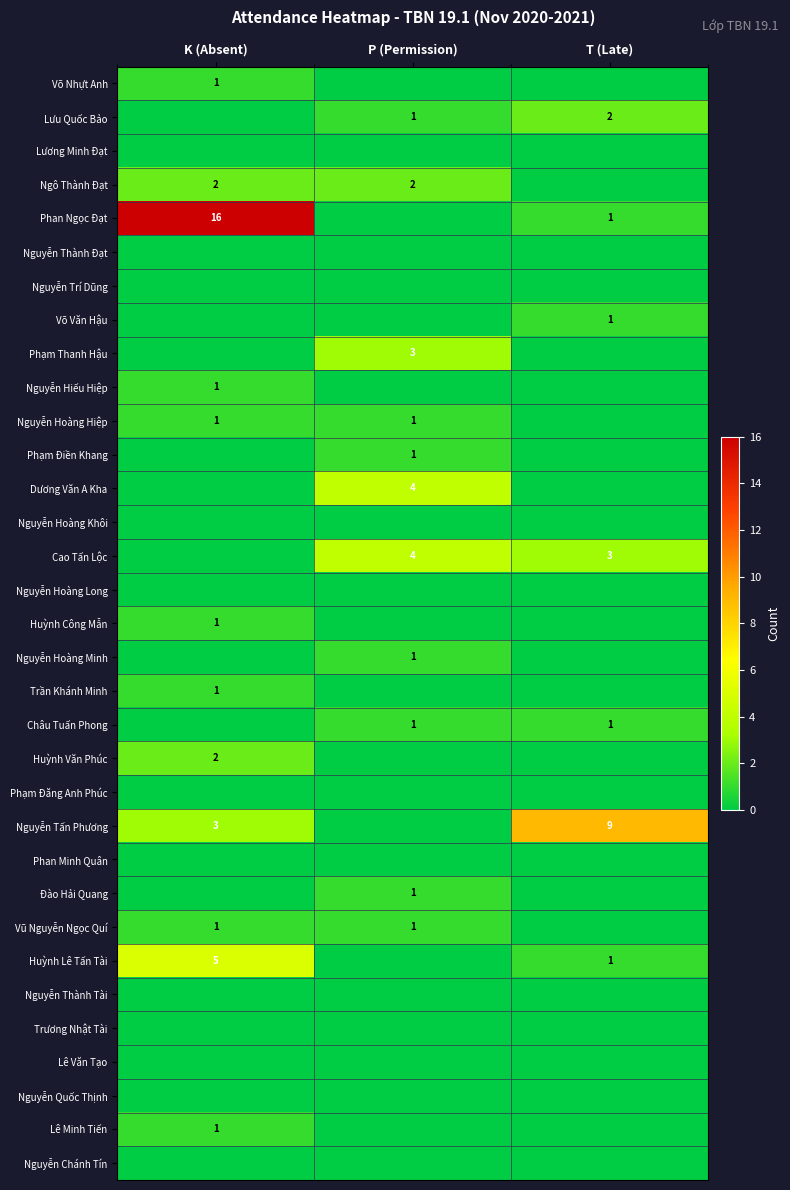

What is the total value across all series at K (Absent)?

35